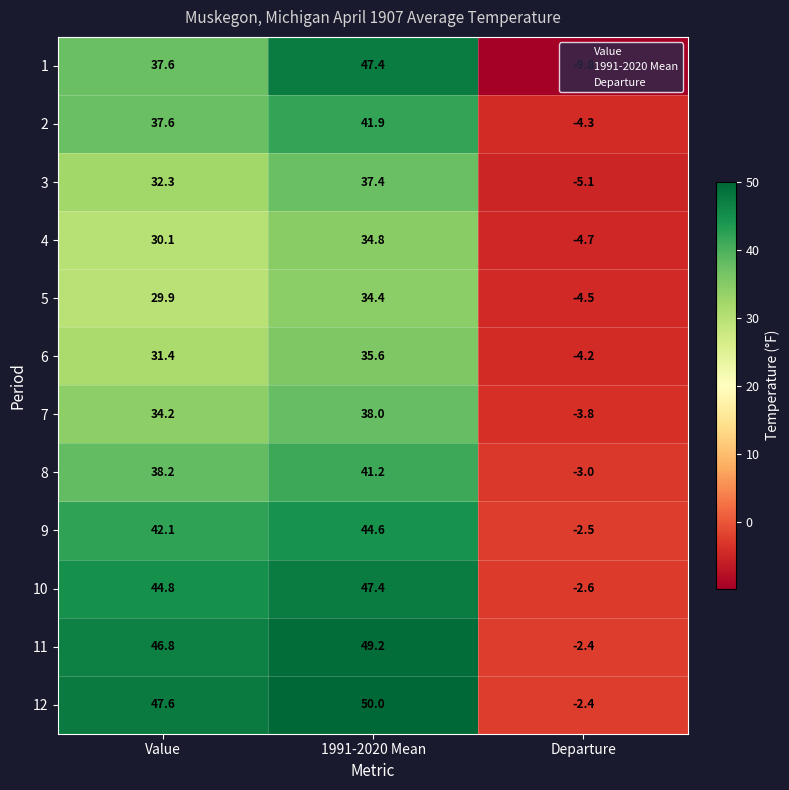

At how many categories does at least one series exceed 49?

1